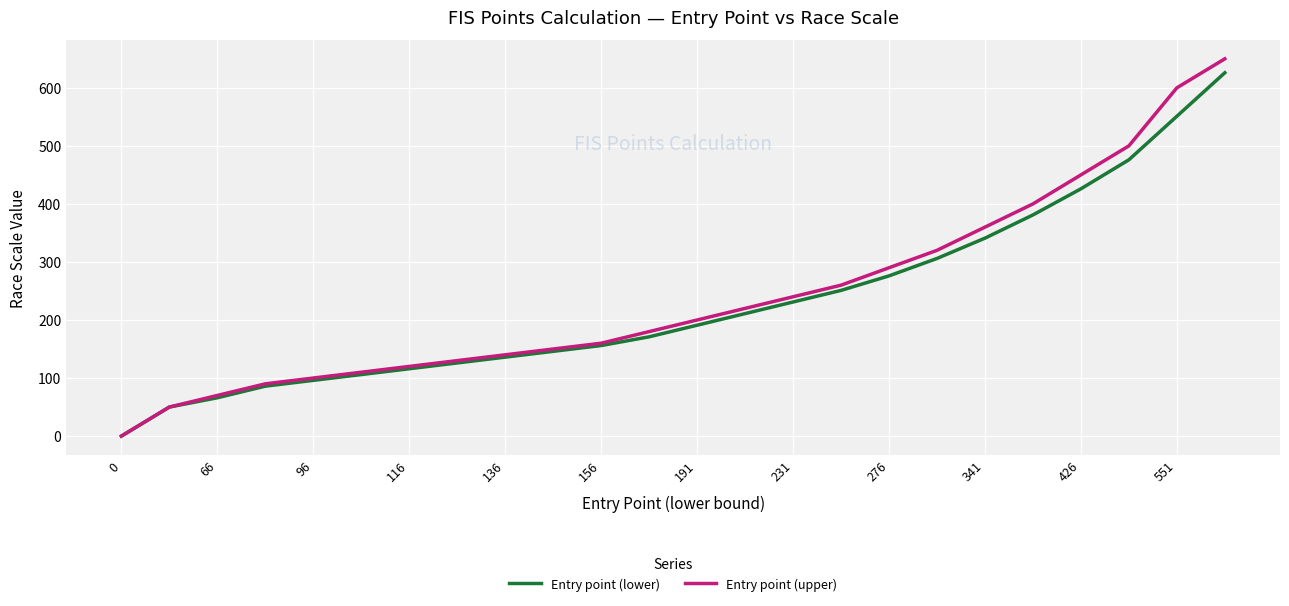

Reading right to left, transcribe all the data shown in this chart.

Entry point (lower): 626	551	476	426	381	341	306	276	251	231	211	191	171	156	146	136	126	116	106	96	86	66	50	0
Entry point (upper): 650	600	500	450	400	360	320	290	260	240	220	200	180	160	150	140	130	120	110	100	90	70	50	0